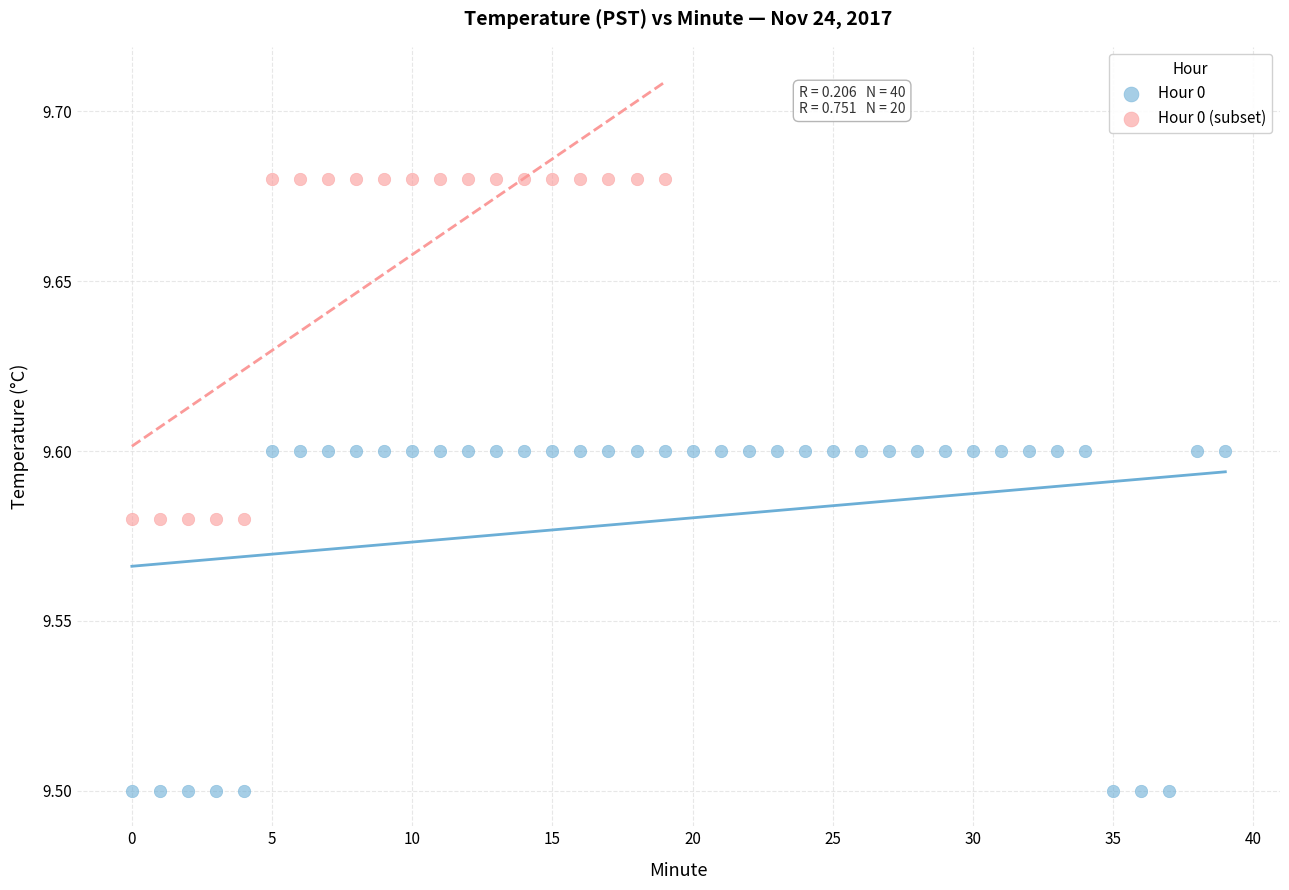

Which series reaches the minimum Y coordinate?

Hour 0